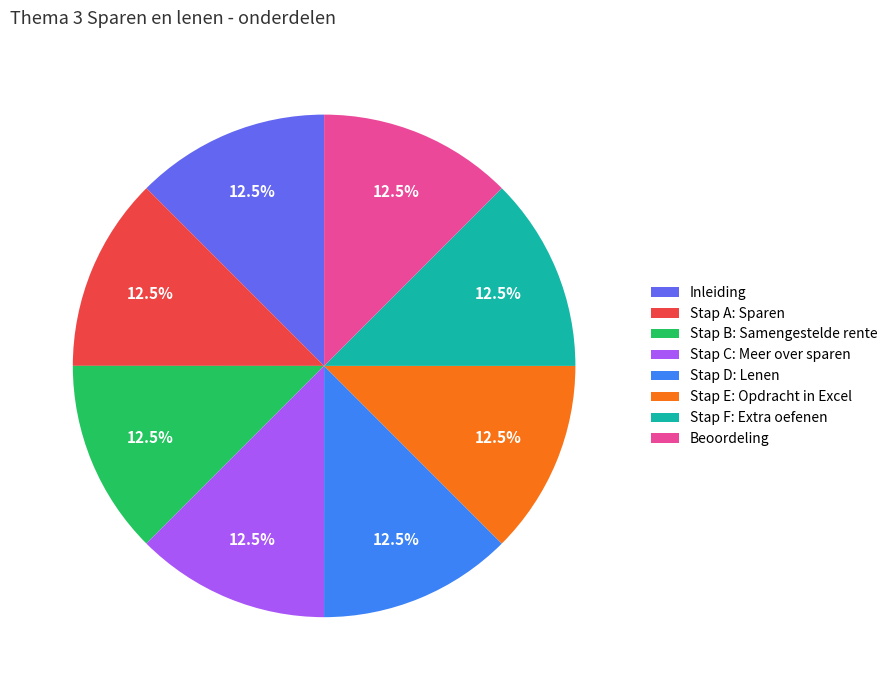

True or false: Stap C: Meer over sparen accounts for 21% of the total.

False